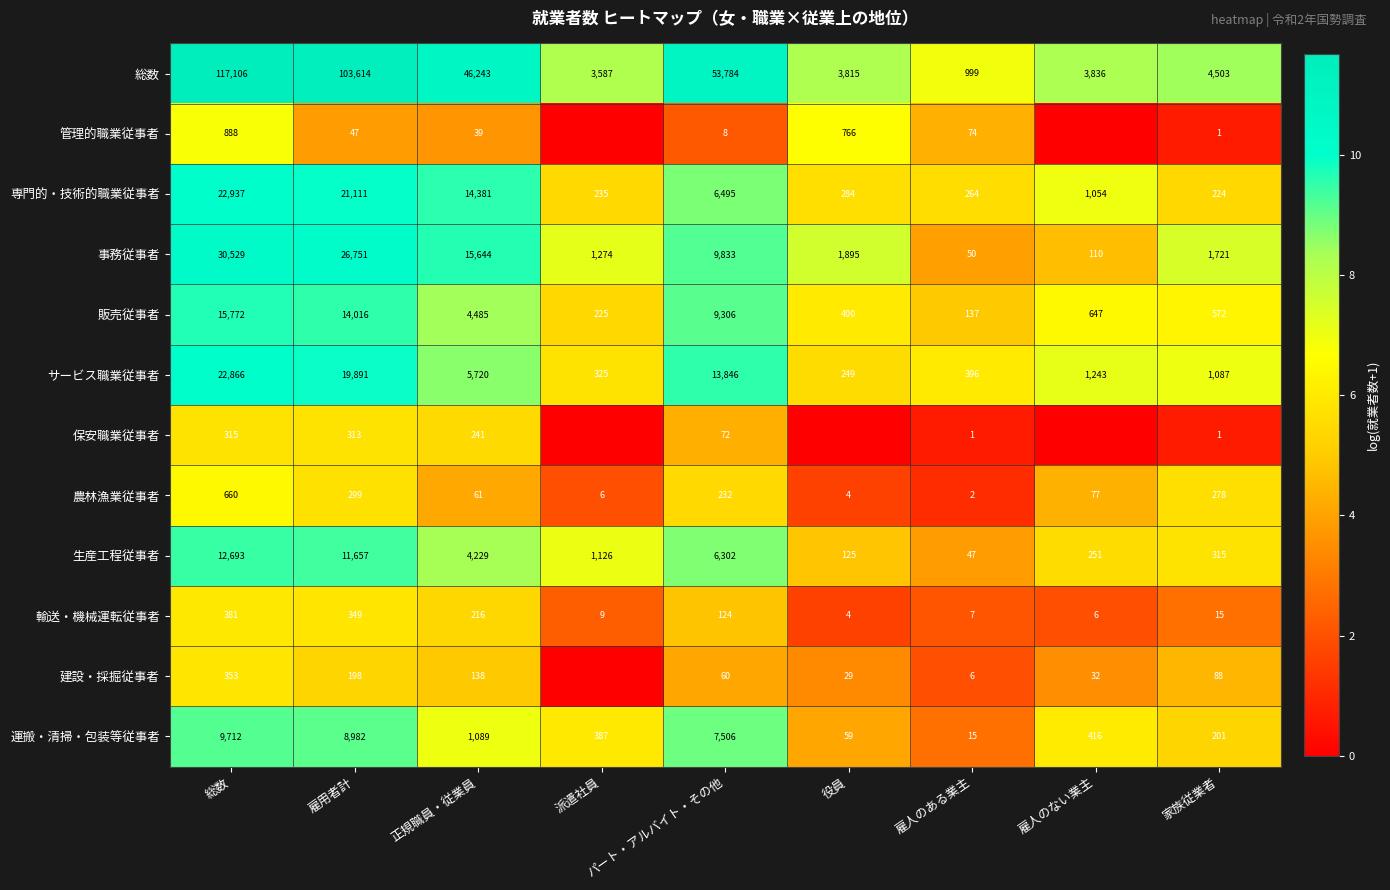

True or false: 保安職業従事者 has a value of 0.4 at 家族従業者.

False